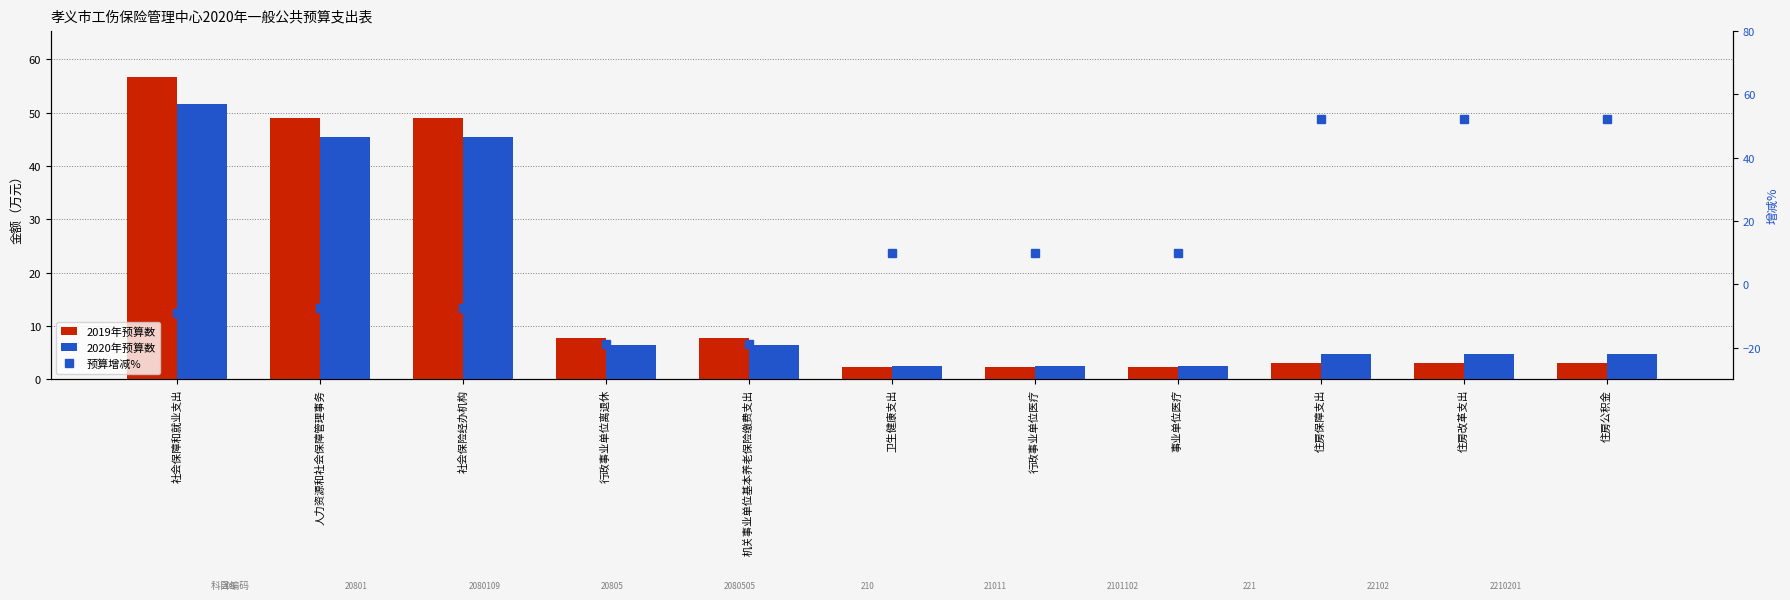

How many data points in 预算增减% are above 9?

6